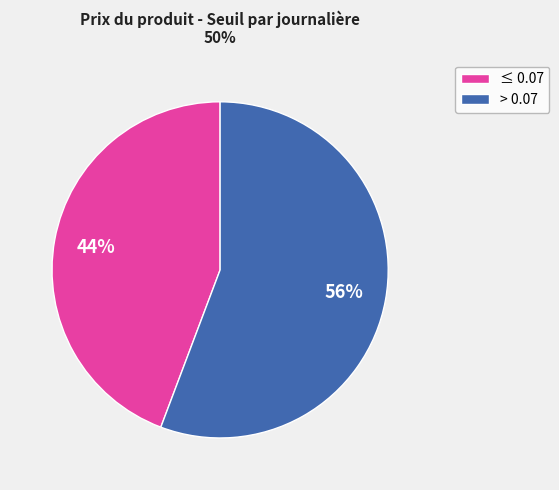

Does any single category account for the majority?

Yes